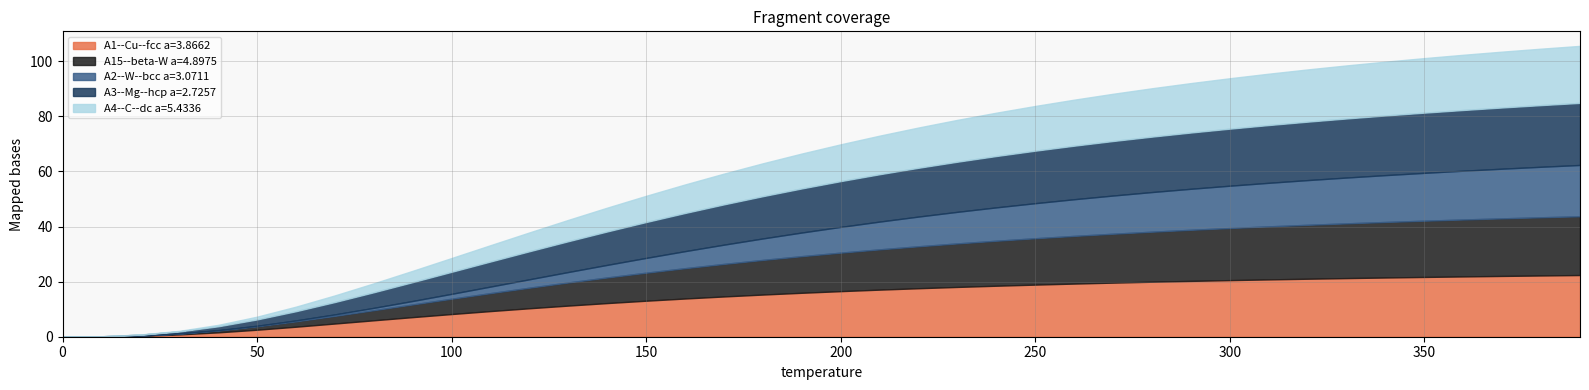

What are all the series names shown in the legend?

A1--Cu--fcc a=3.8662, A15--beta-W a=4.8975, A2--W--bcc a=3.0711, A3--Mg--hcp a=2.7257, A4--C--dc a=5.4336